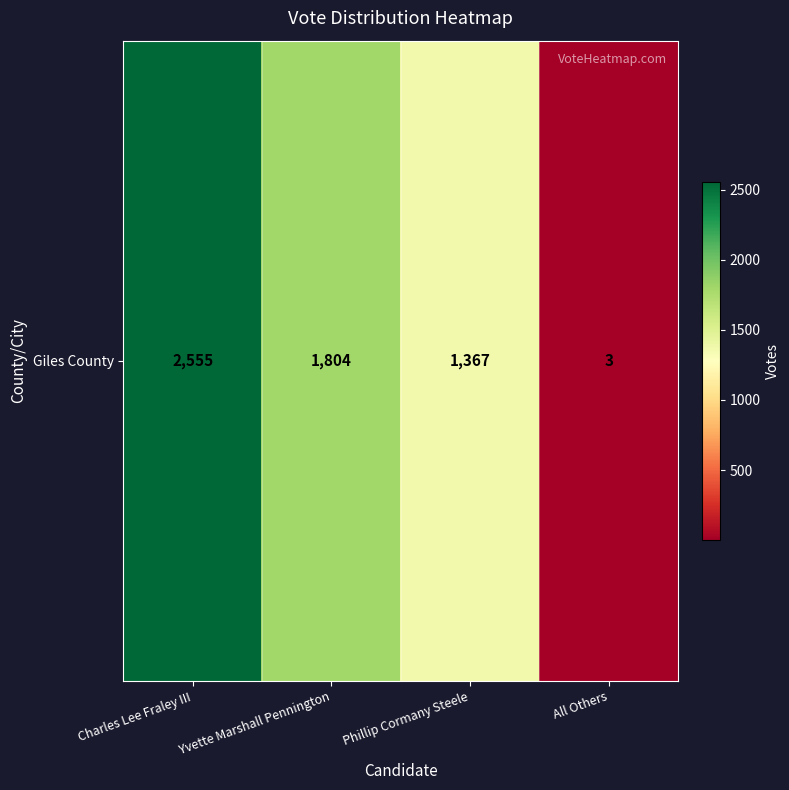

How many distinct data groups are displayed?

1